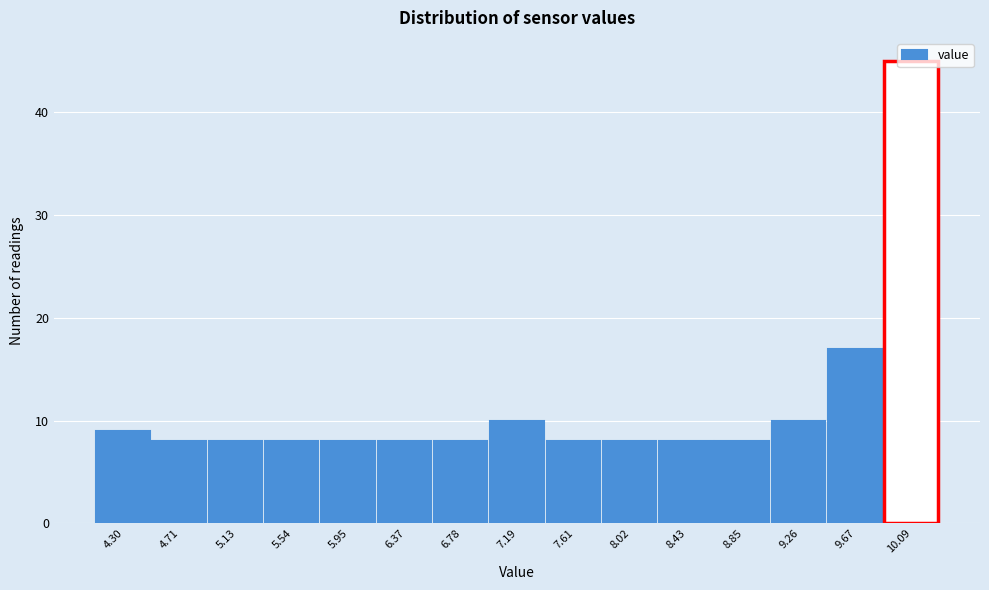

What is the ratio of the value at 4.30 to the value at 7.19?

0.9